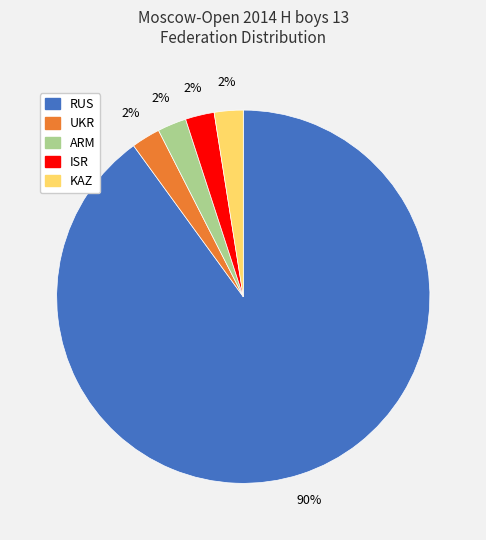

Do UKR and KAZ together represent more than half of the pie?

No